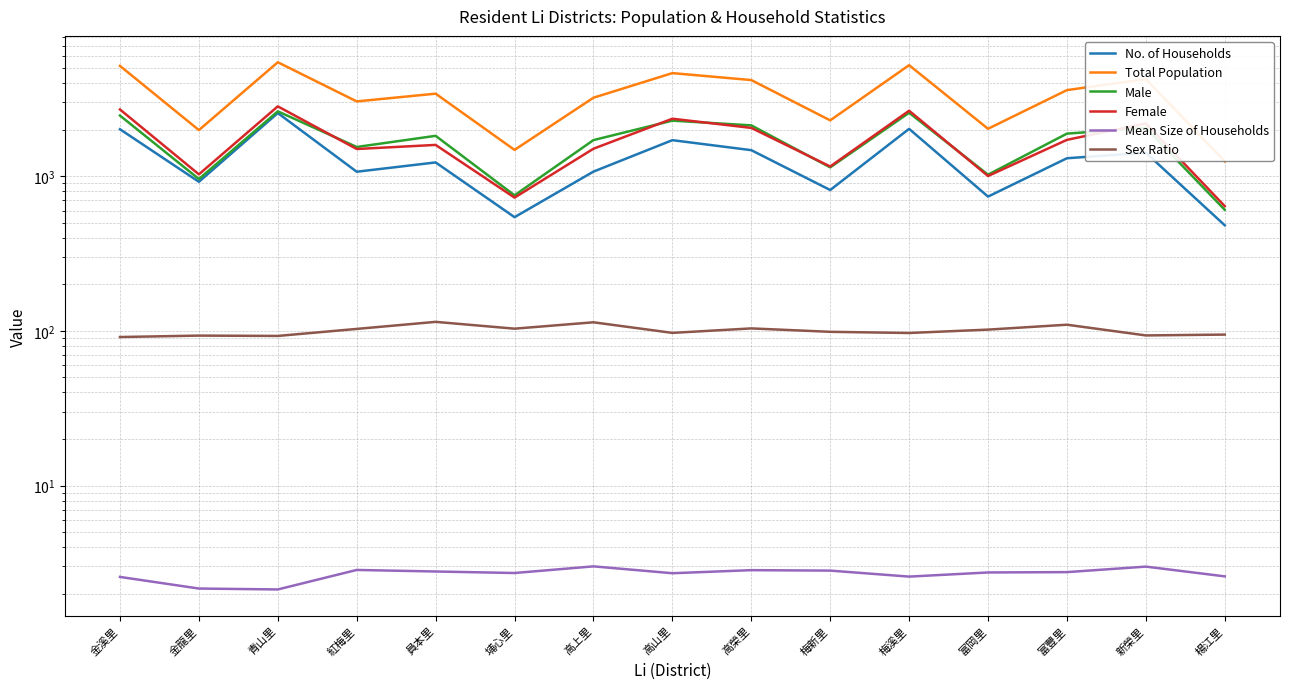

How many categories are shown in the chart?

15